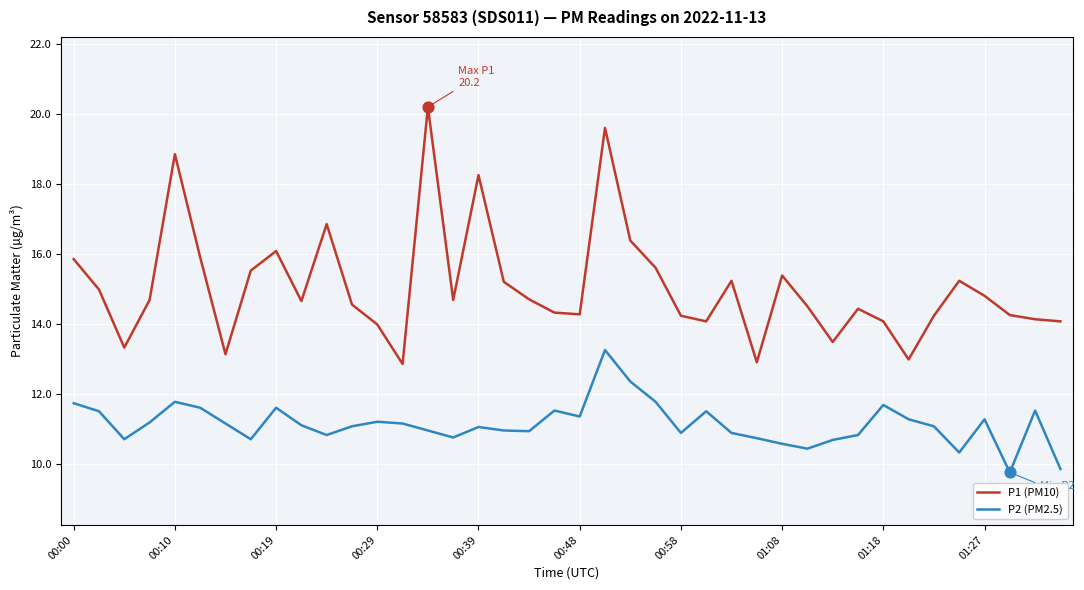

List the series in order of their overall mean, lowest first.

P2 (PM2.5), P1 (PM10)